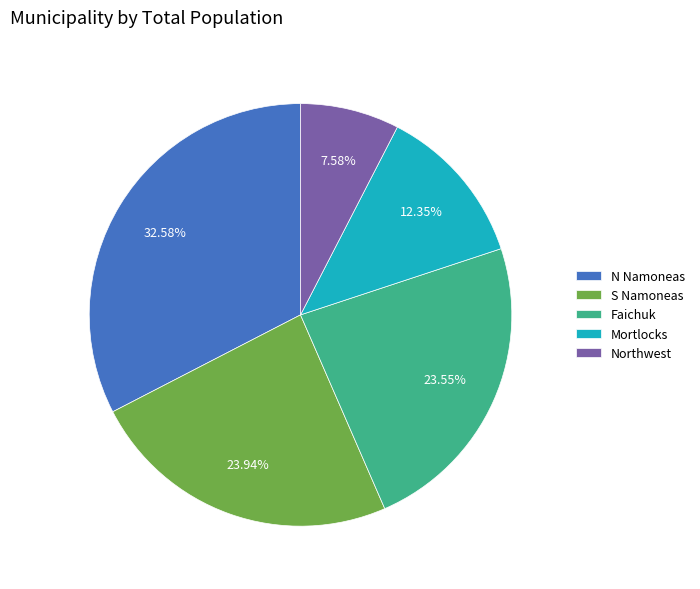

The Northwest slice represents 8% of the pie. True or false?

True